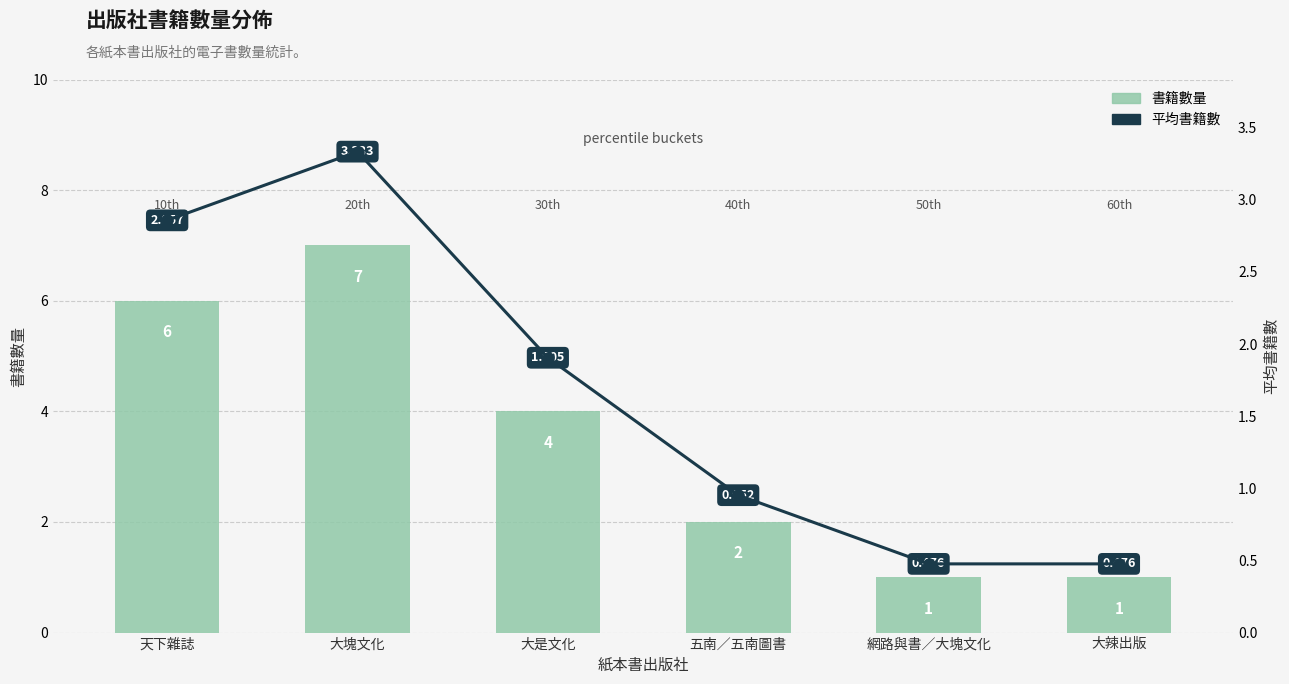

What is the label of the 6th bar from the right?

天下雜誌